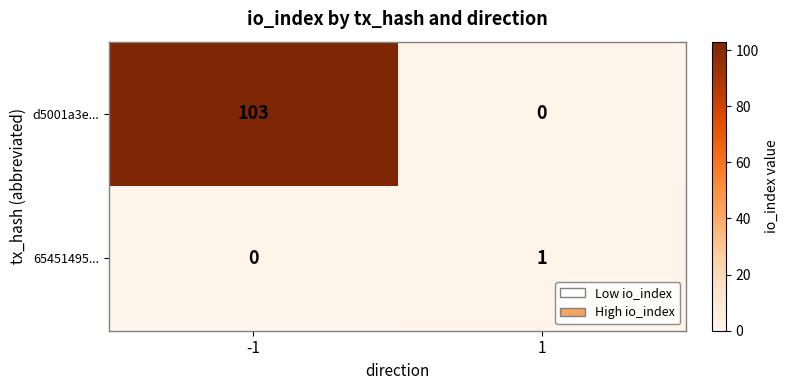

Reading left to right, extract all data points from this chart.

d5001a3e...: -1=103	1=0
65451495...: -1=0	1=1